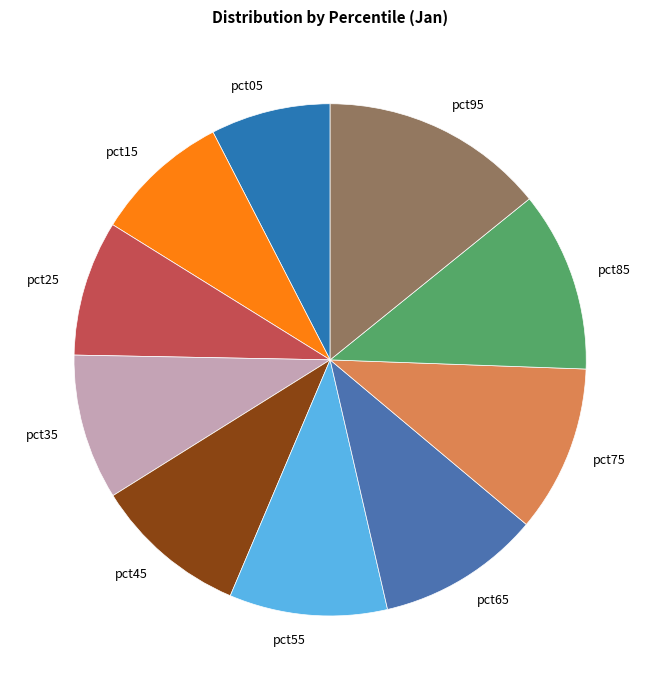

What is the ratio of the value at pct95 to the value at pct85?

1.2